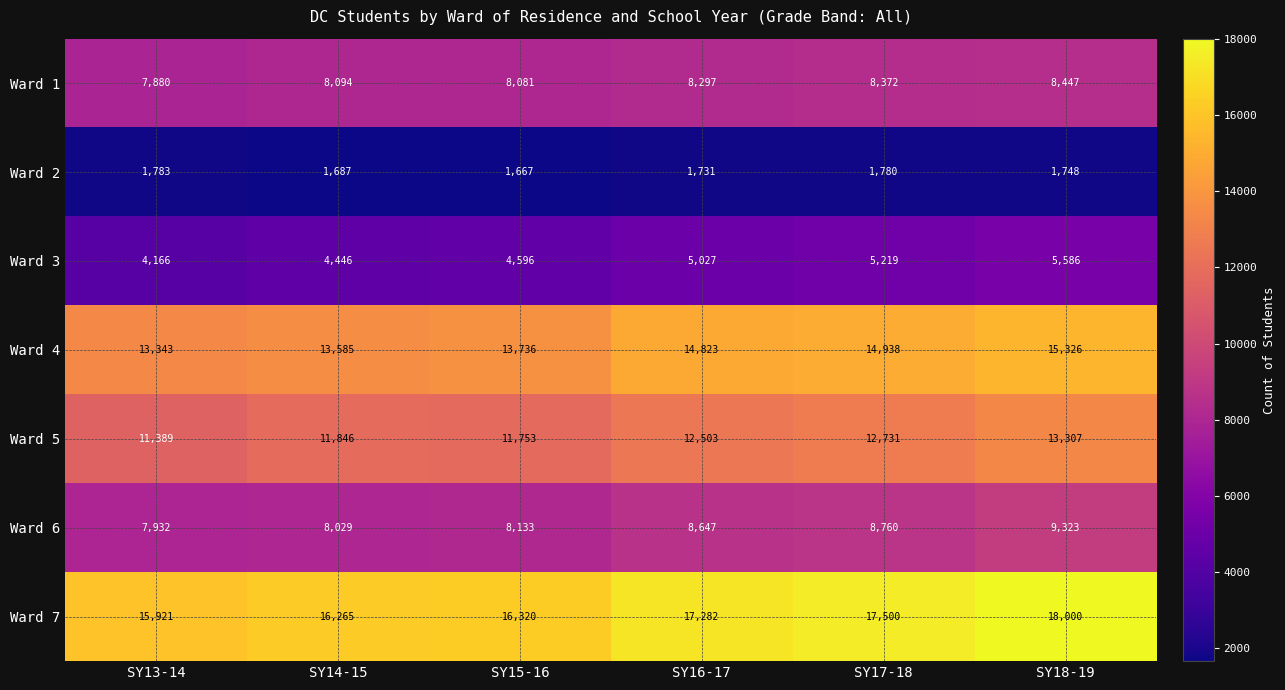

What is the total value across all series at SY16-17?

68310